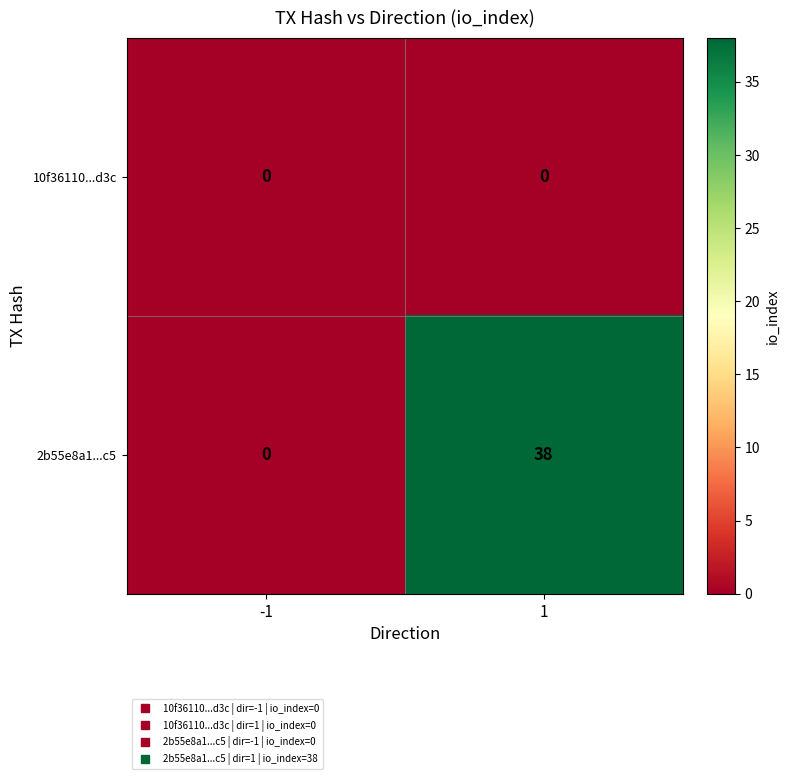

Rank the series by their average value, from lowest to highest.

10f36110...d3c, 2b55e8a1...c5